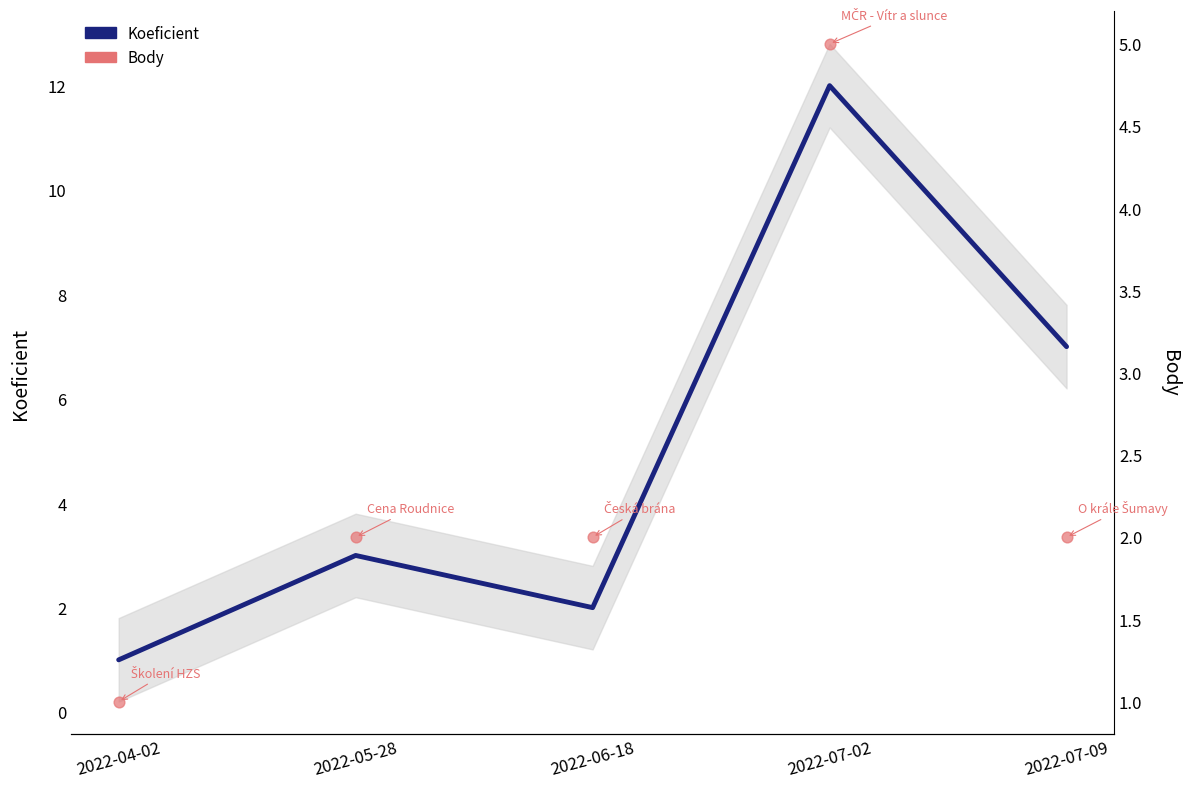

At which category is the sum across all series the highest?

2022-07-02